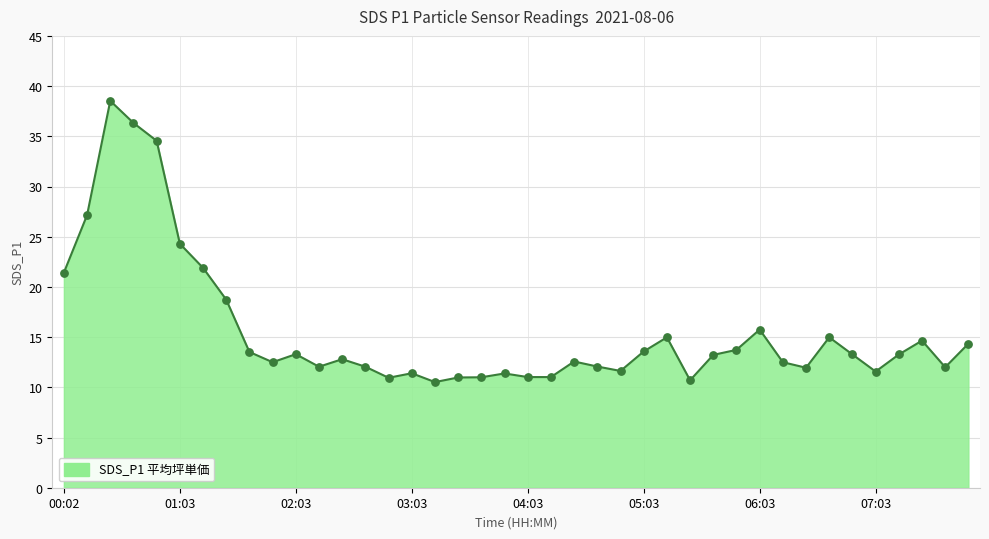

What is the difference between the maximum and minimum values?

28.0